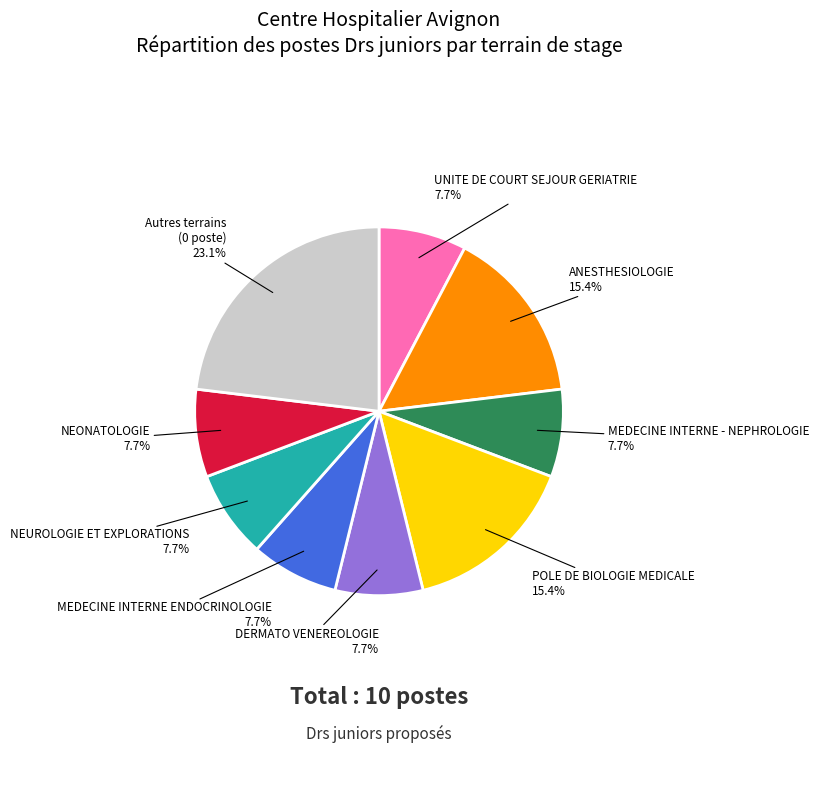

Is there any slice that represents more than half of the pie?

No